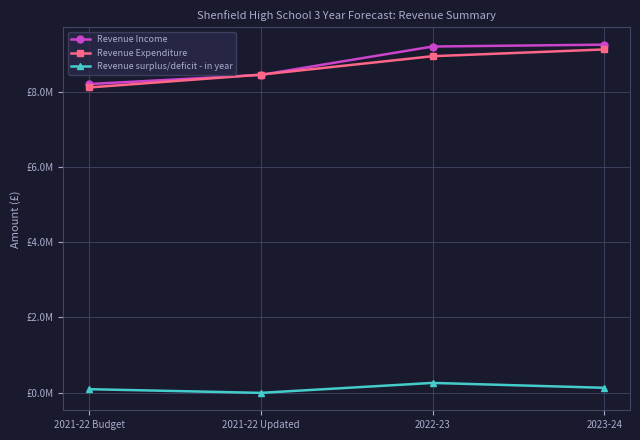

At which category is the sum across all series the highest?

2023-24